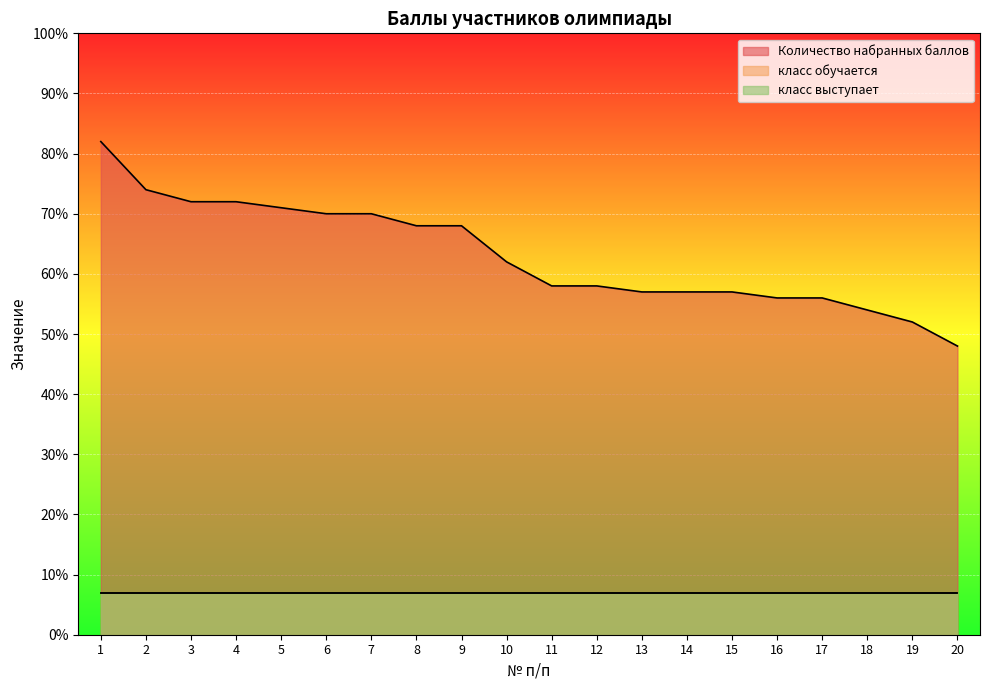

True or false: Количество набранных баллов and класс выступает intersect in this chart.

False